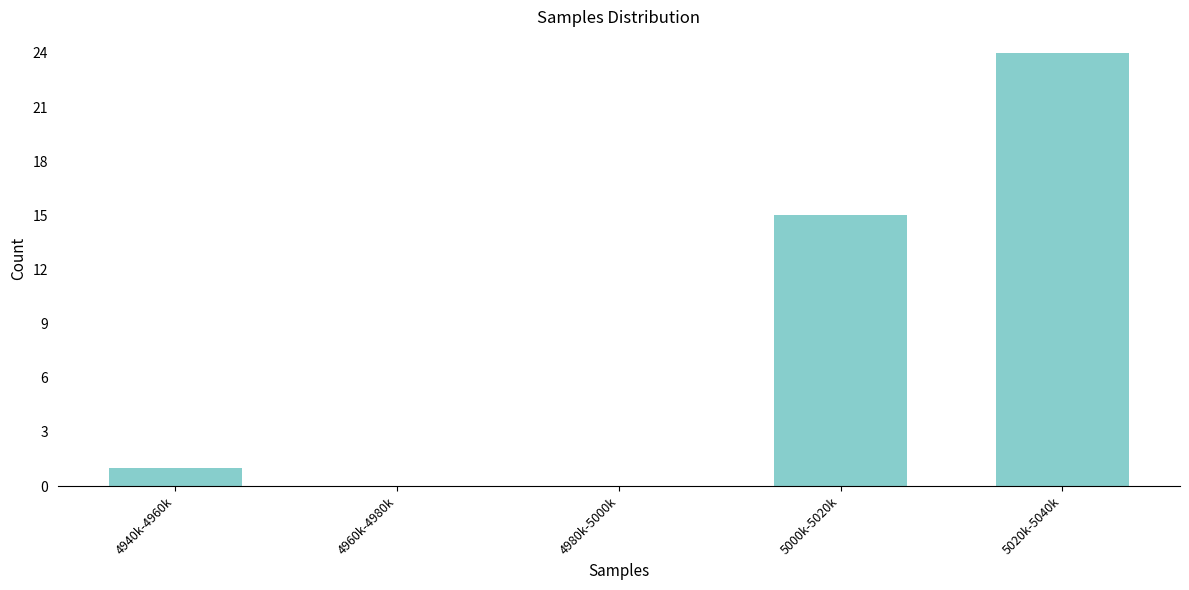

Reading left to right, what are all the values shown in this chart?

4940k-4960k=1	4960k-4980k=0	4980k-5000k=0	5000k-5020k=15	5020k-5040k=24